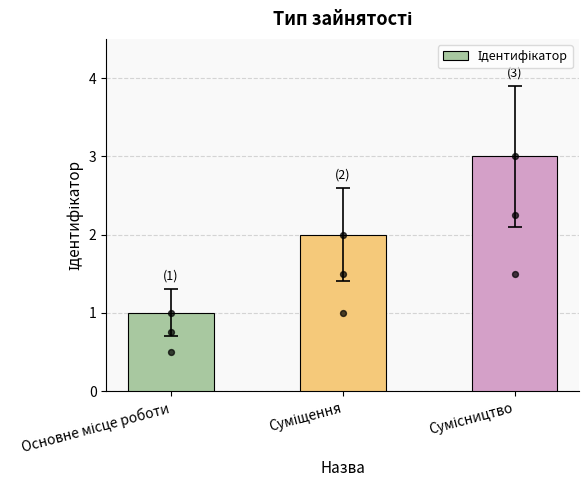

What is the change in value from Основне місце роботи to Сумісництво?

+2